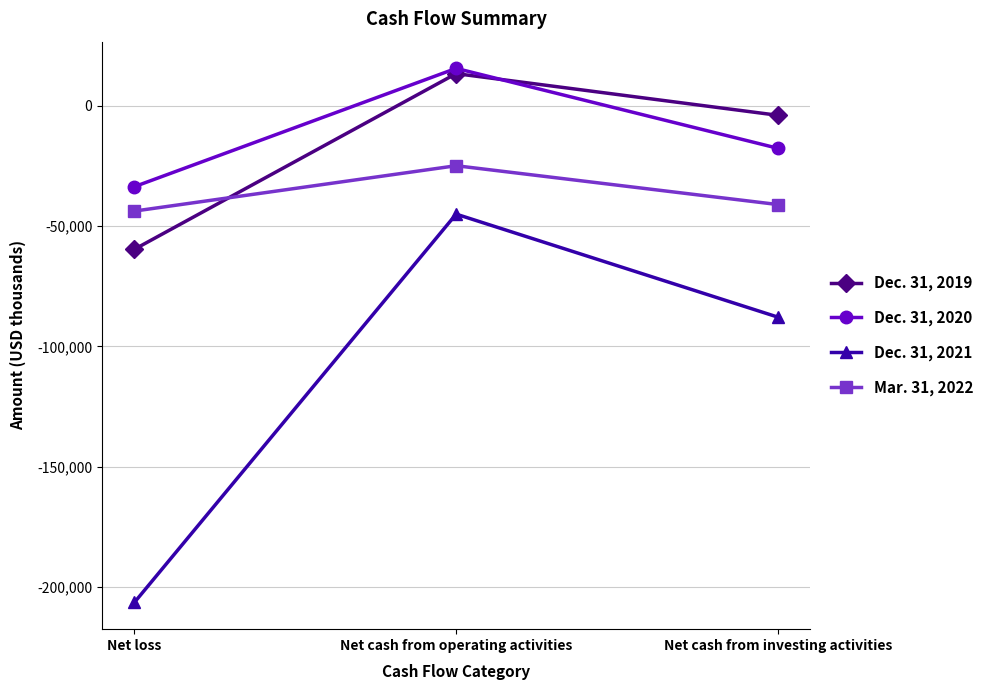

Which series has the widest spread of values?

Dec. 31, 2021